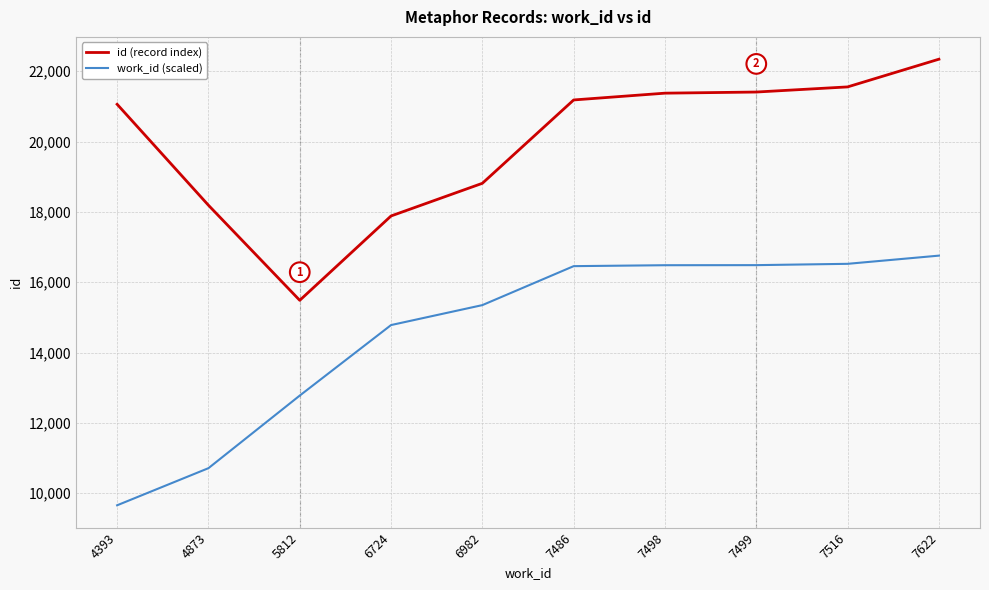

At how many categories does at least one series exceed 14864?

10